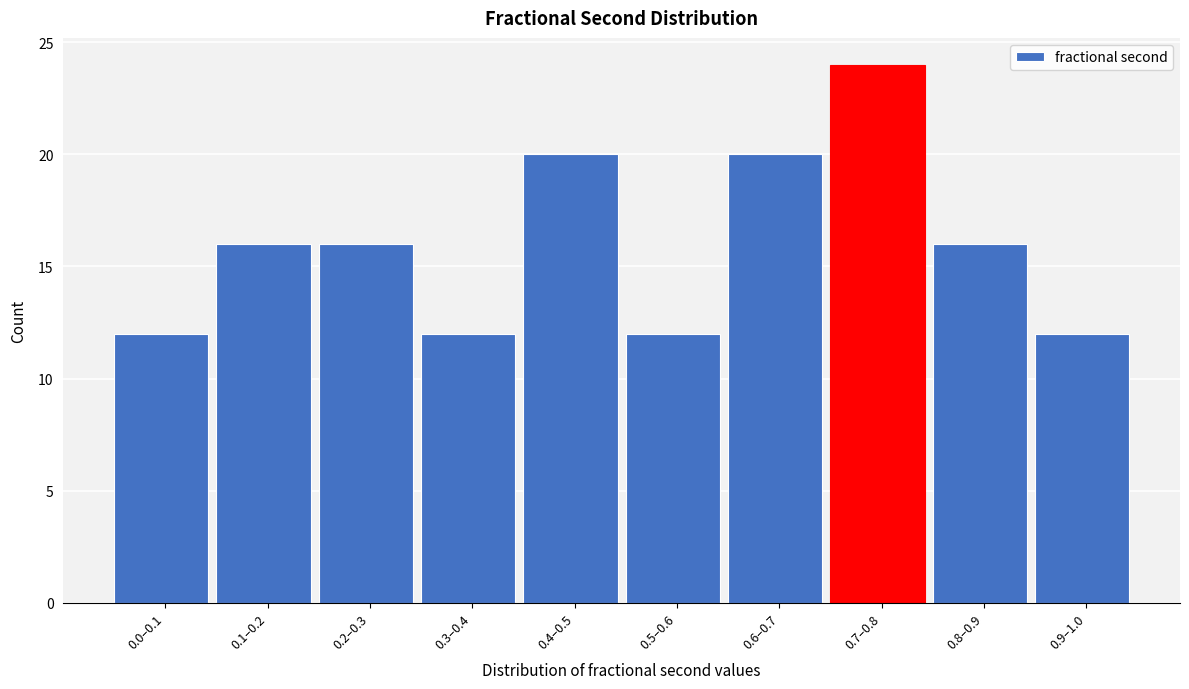

Reading left to right, extract all data points from this chart.

0.0–0.1=12	0.1–0.2=16	0.2–0.3=16	0.3–0.4=12	0.4–0.5=20	0.5–0.6=12	0.6–0.7=20	0.7–0.8=24	0.8–0.9=16	0.9–1.0=12